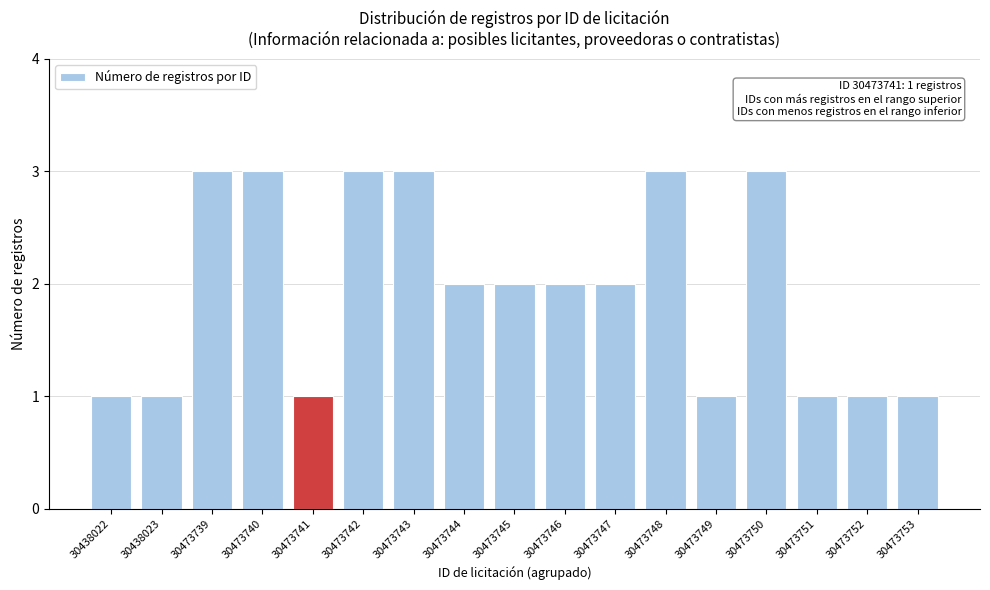

Reading right to left, what are all the values shown in this chart?

30473753=1	30473752=1	30473751=1	30473750=3	30473749=1	30473748=3	30473747=2	30473746=2	30473745=2	30473744=2	30473743=3	30473742=3	30473741=1	30473740=3	30473739=3	30438023=1	30438022=1